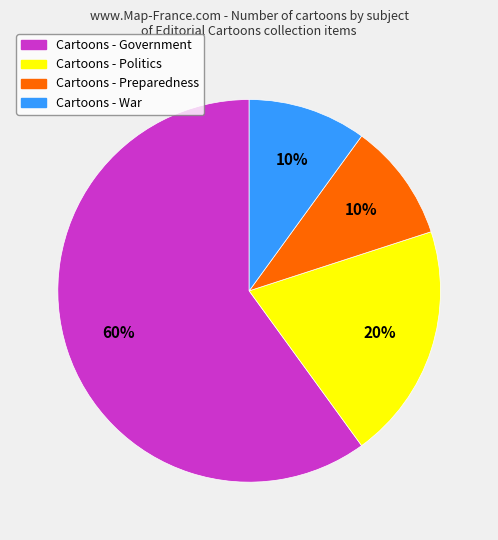

Count the number of slices in the pie.

4